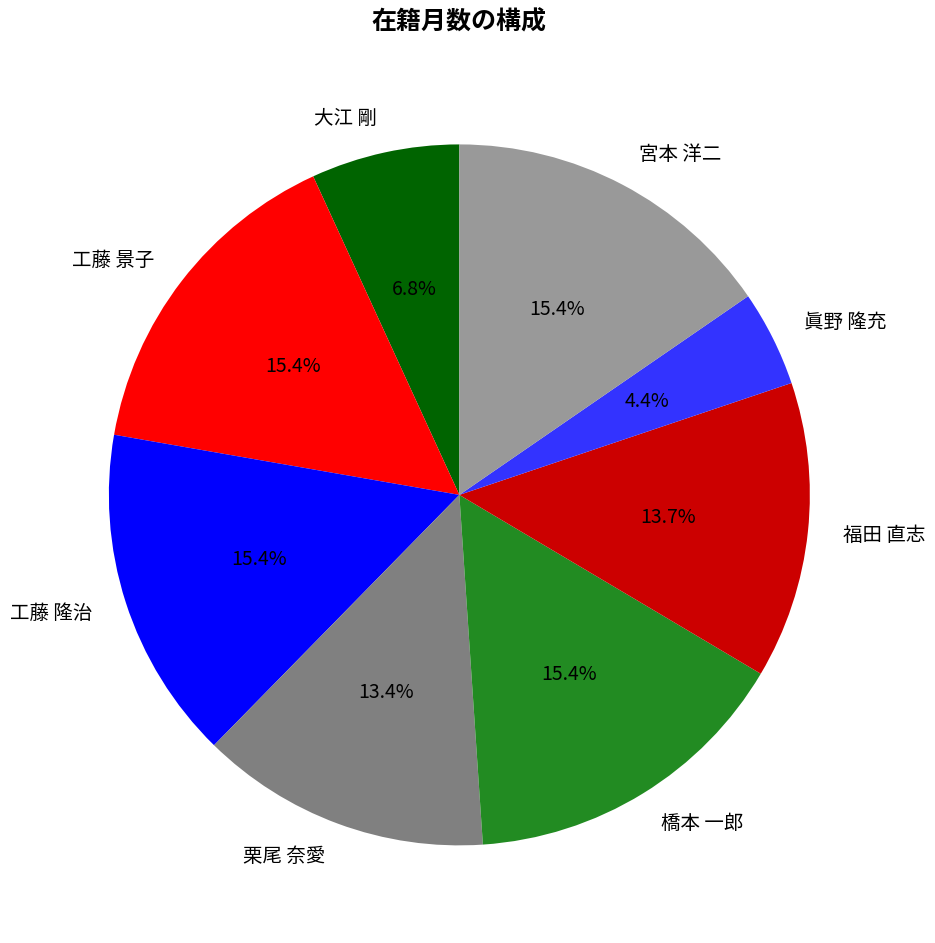

Does 眞野 隆充 represent more than half of the total?

No